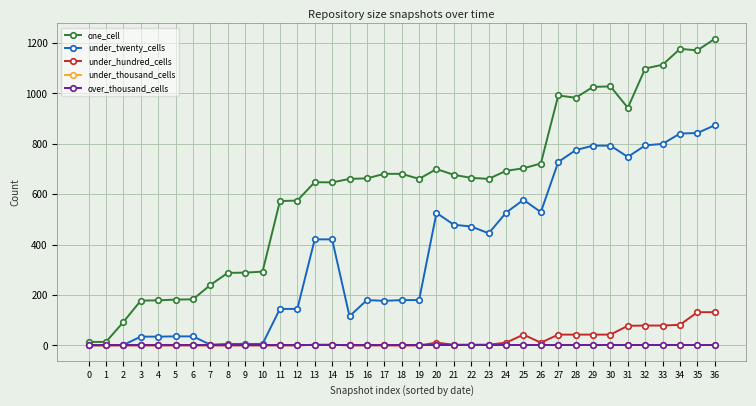

Which series has the largest total across all categories?

one_cell